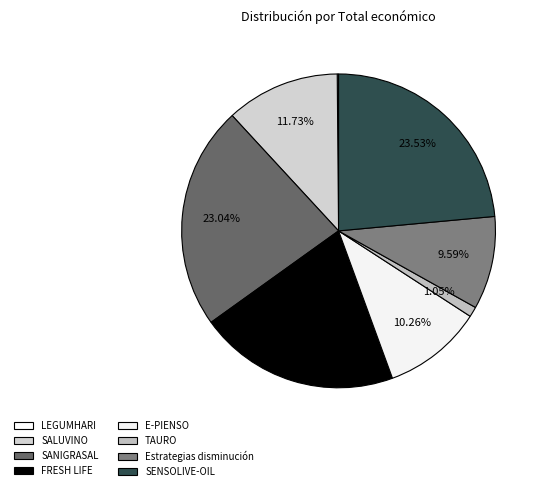

Count the number of slices in the pie.

8